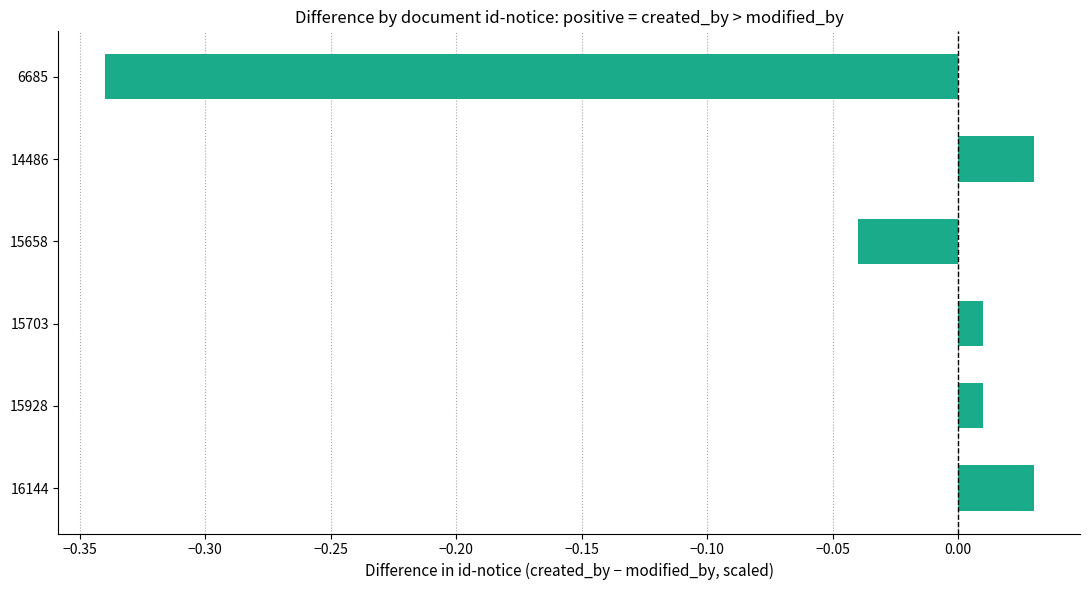

What is the change in value from 14486 to 6685?

-0.4